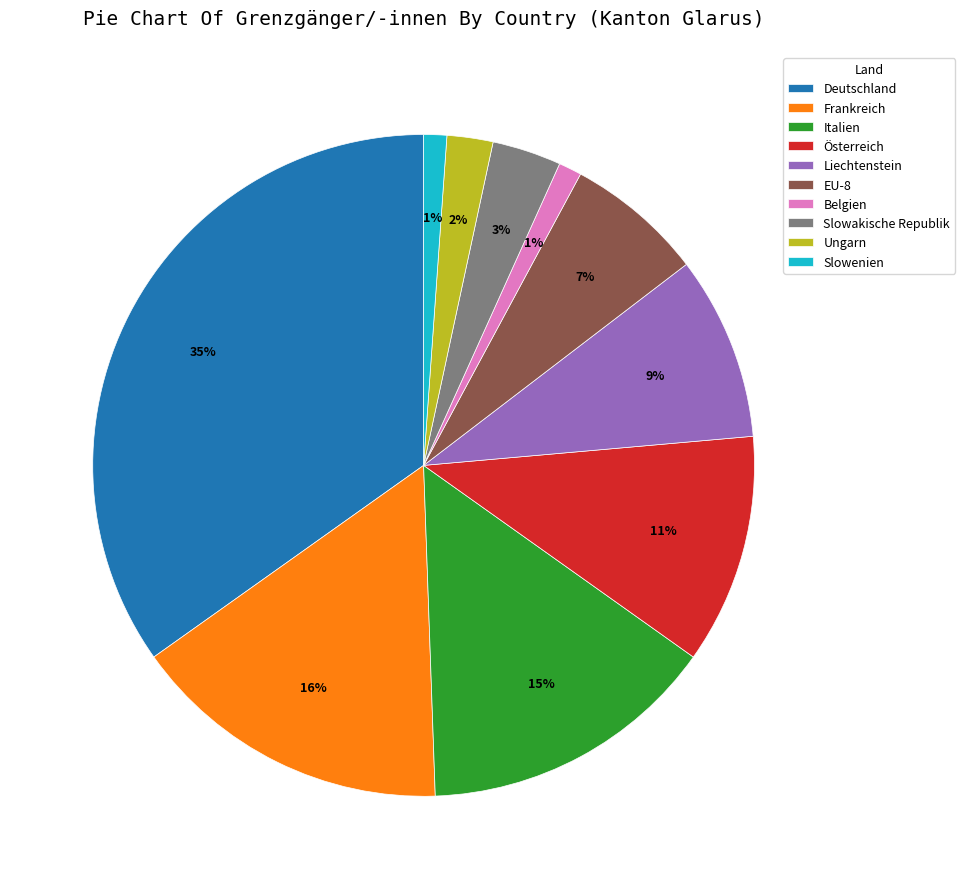

Which has a higher value, Belgien or Slowakische Republik?

Slowakische Republik